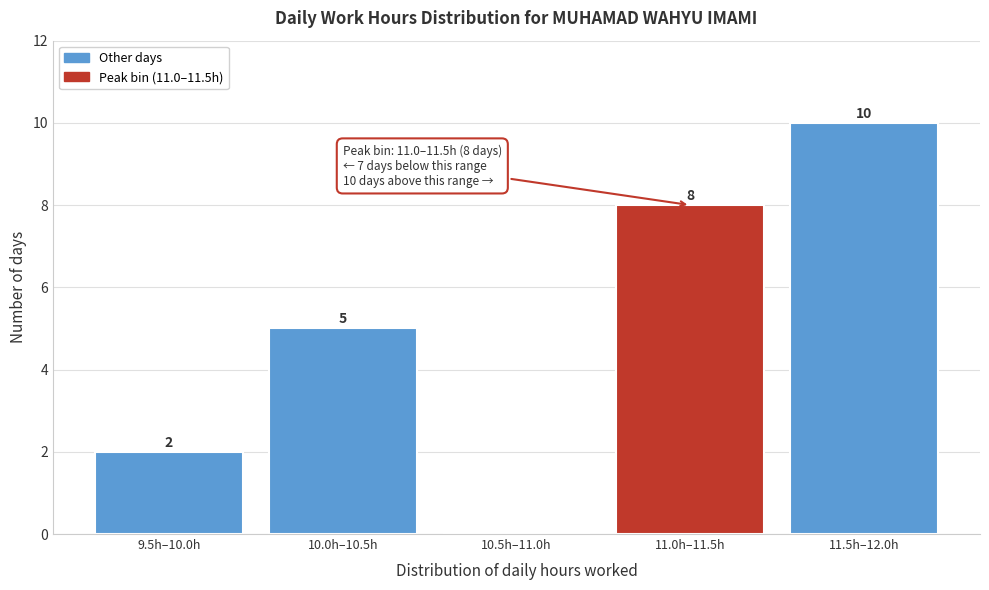

Reading left to right, transcribe all the data shown in this chart.

9.5h–10.0h=2	10.0h–10.5h=5	10.5h–11.0h=0	11.0h–11.5h=8	11.5h–12.0h=10